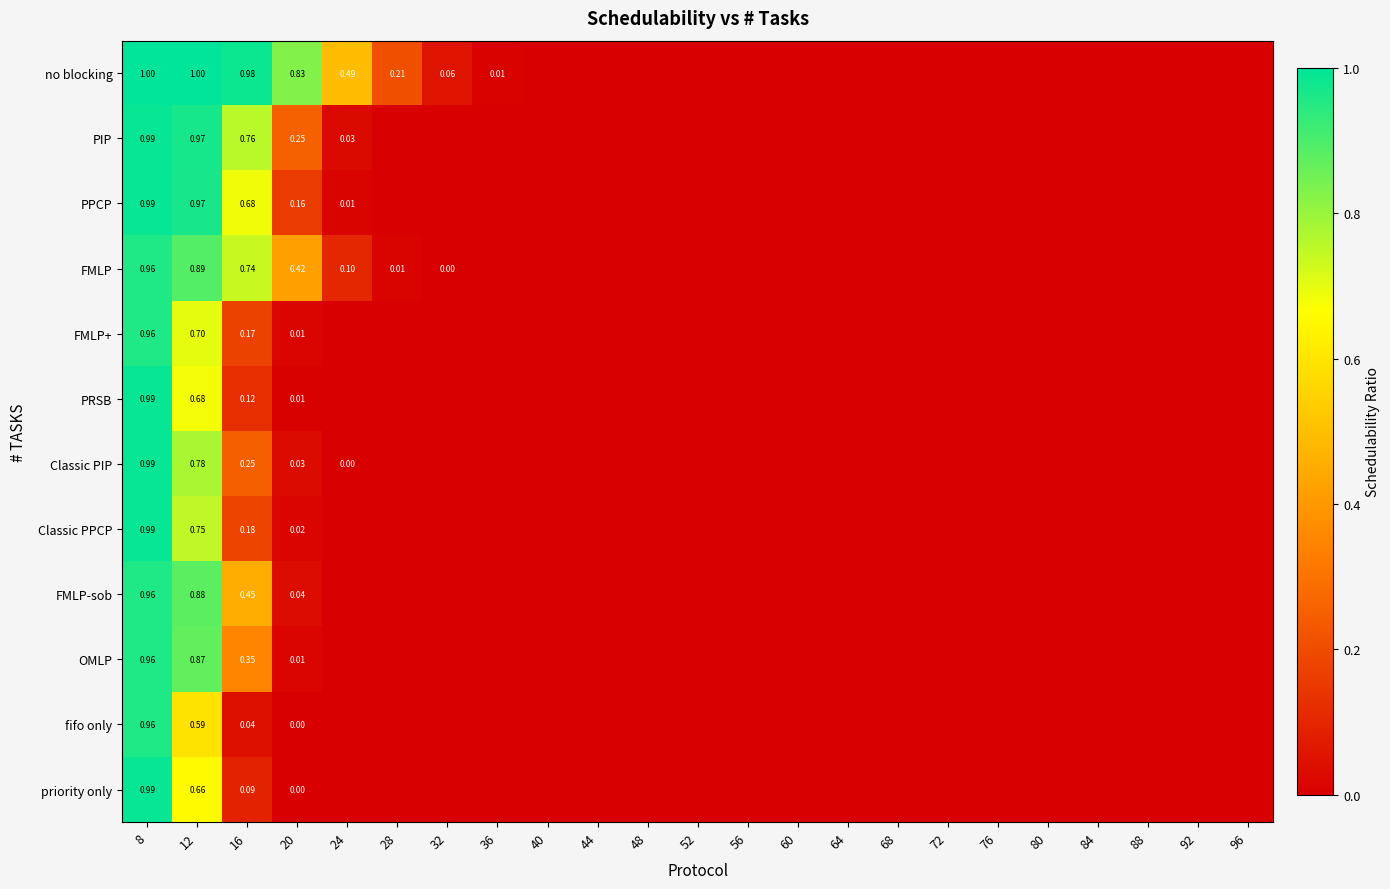

Which has a higher value, 84 or 32?

32